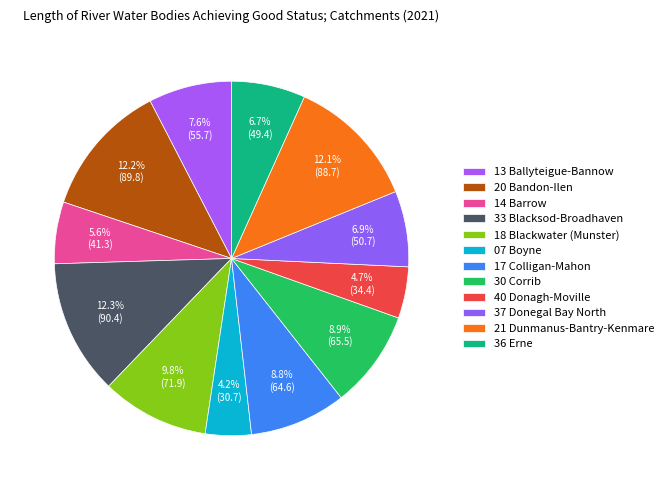

Count the number of slices in the pie.

12